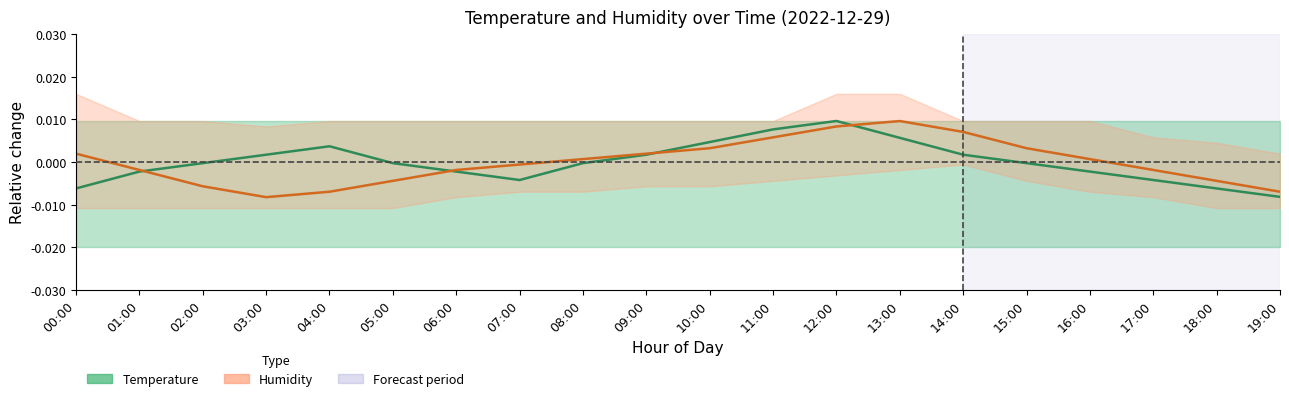

Is it true that Humidity equals -0.0 at 17:00?

False